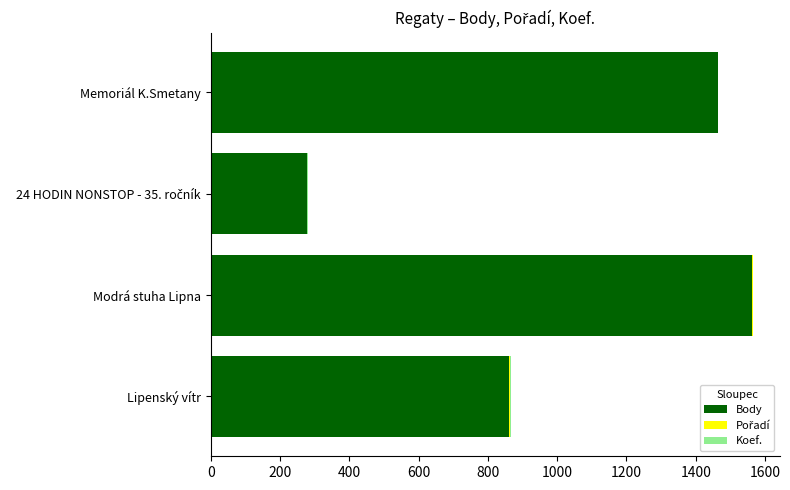

At which category is the sum across all series the highest?

Modrá stuha Lipna